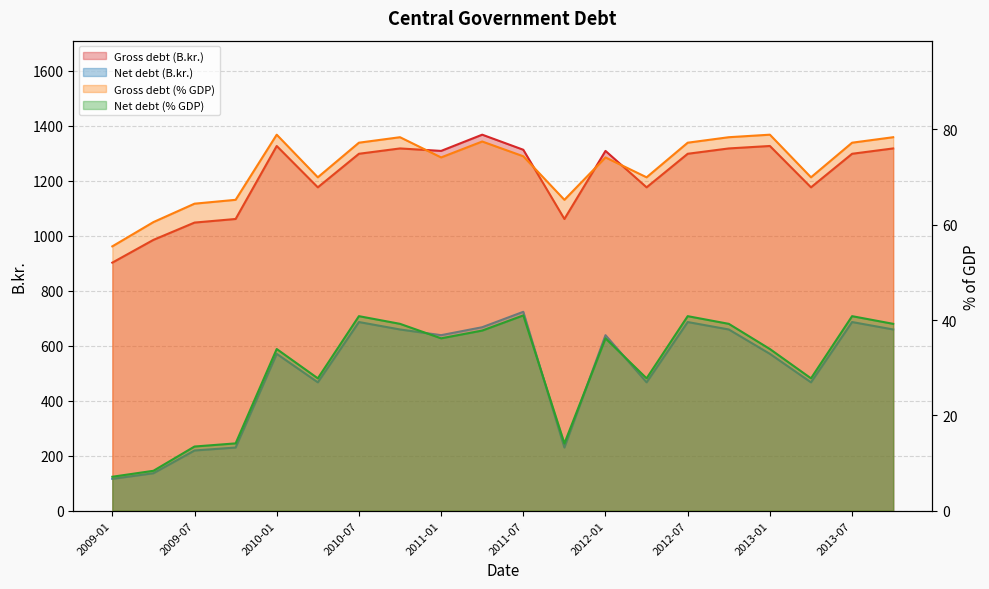

What is the average value of the Gross debt (% GDP) series?

72.2